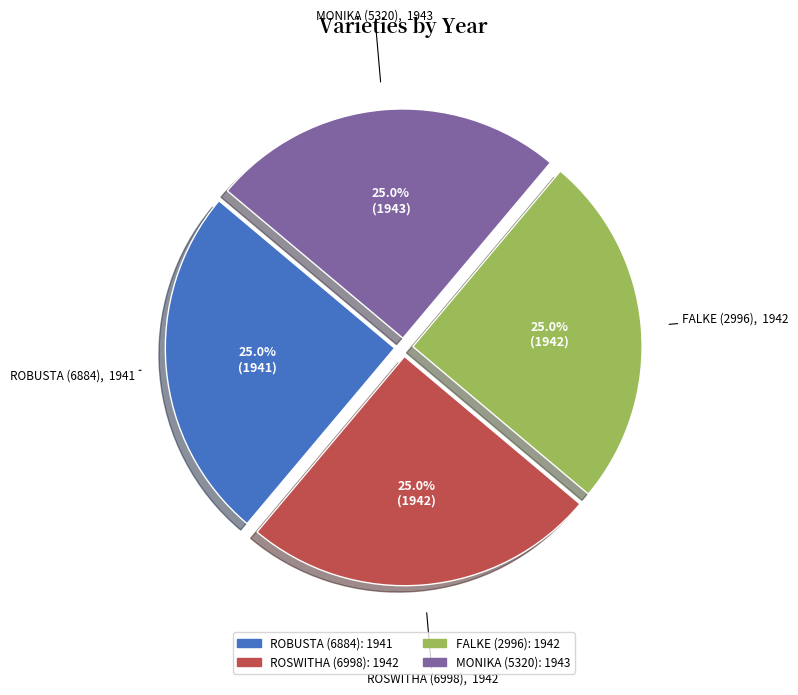

How much of the chart is everything except ROSWITHA (6998)?

75.0%